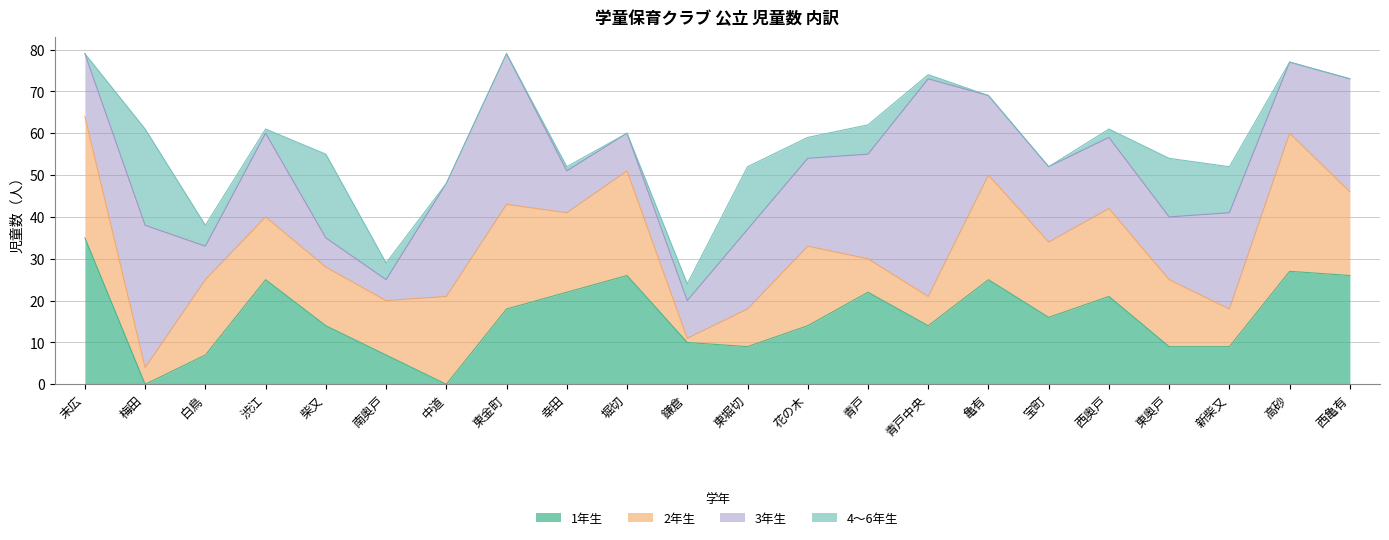

True or false: 4～6年生 has a value of 6 at 鎌倉.

False